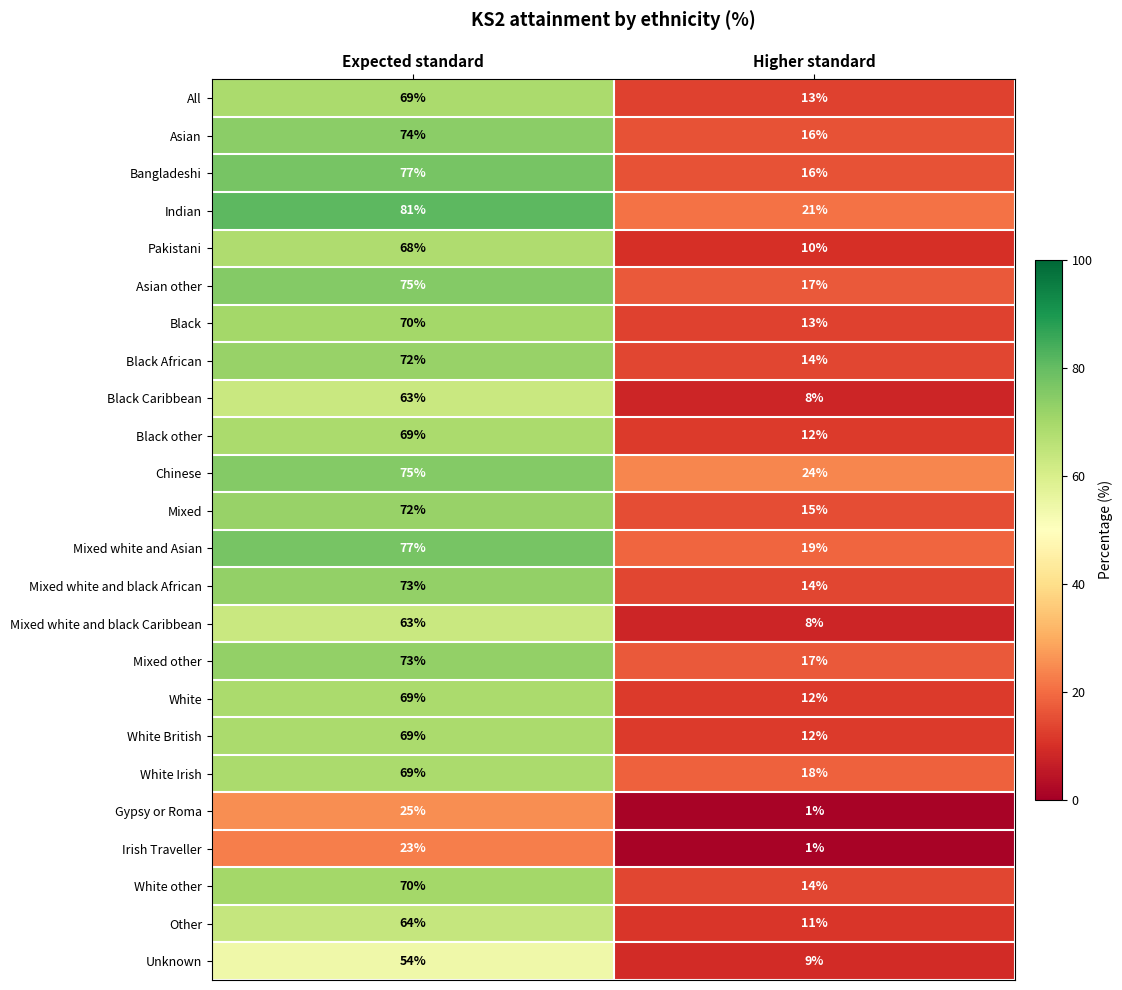

At how many categories does at least one series exceed 72?

1